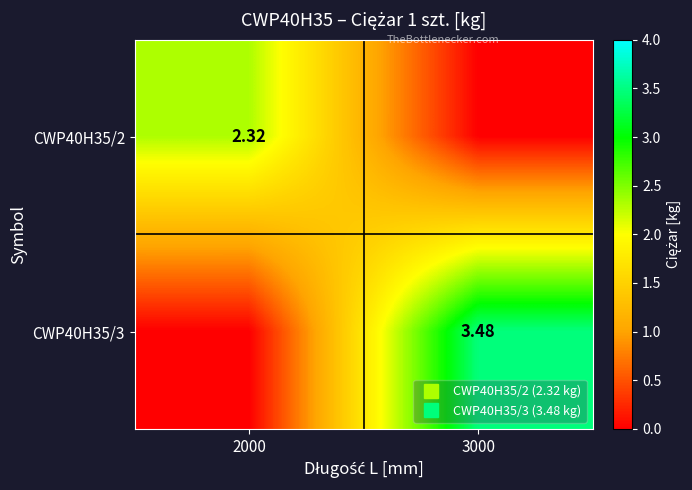

What is the highest value of the CWP40H35/3 series?

3.5